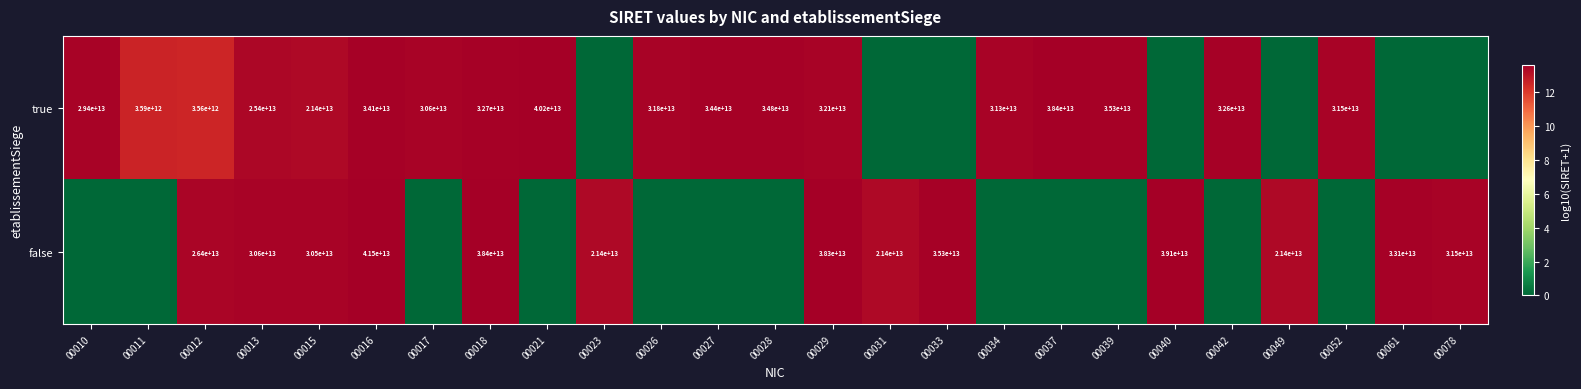

Is the value of false at 00013 greater than the value of true at 00027?

No